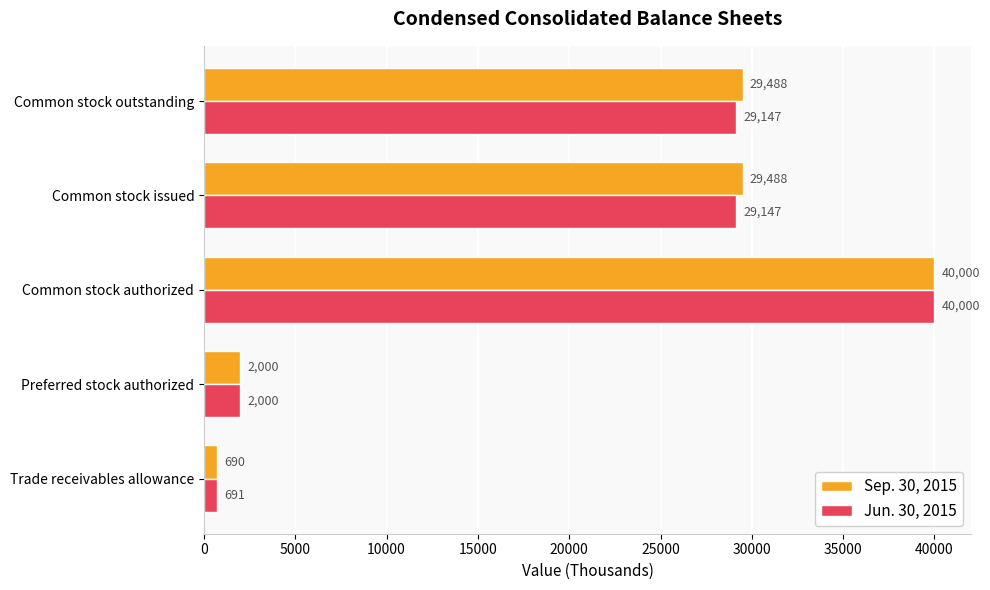

What is the difference between the second highest and minimum values in the Jun. 30, 2015 series?

28456